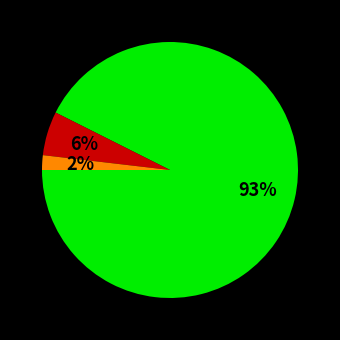

Is there a majority slice in this chart?

Yes